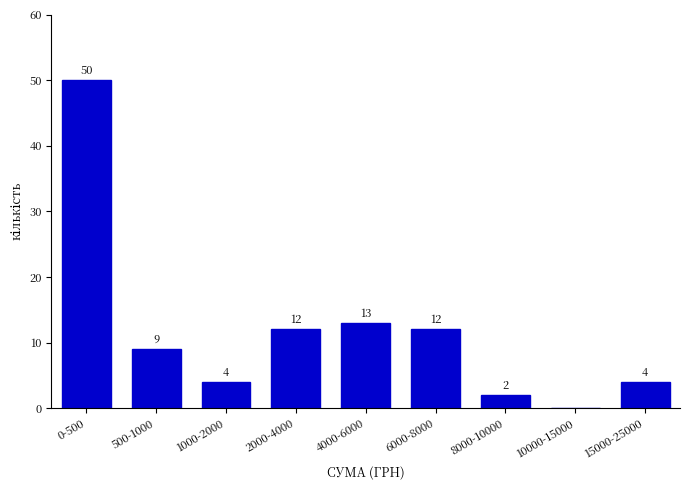

Reading left to right, what are all the values shown in this chart?

0-500=50	500-1000=9	1000-2000=4	2000-4000=12	4000-6000=13	6000-8000=12	8000-10000=2	10000-15000=0	15000-25000=4